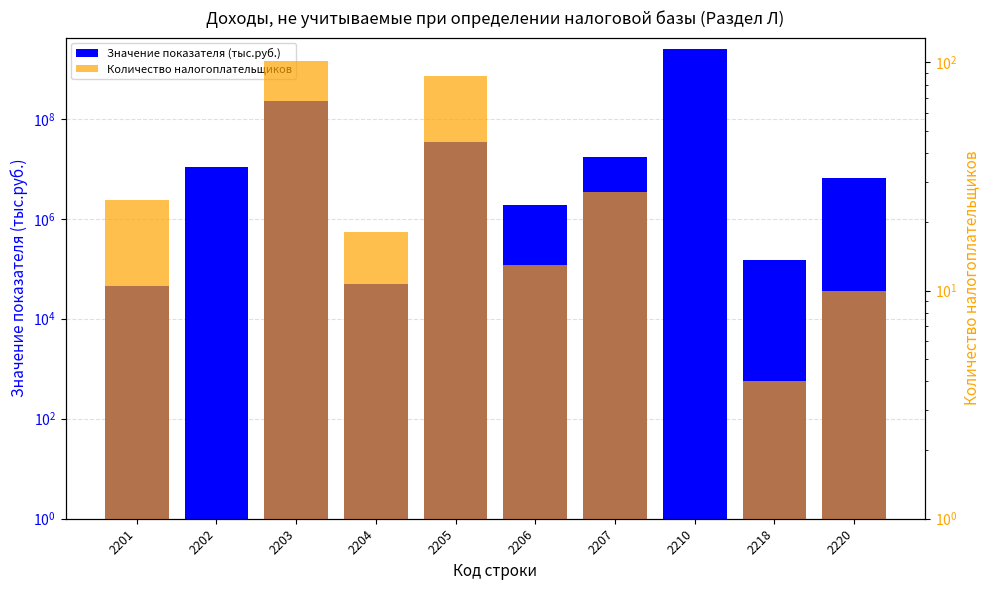

What is the value of the Значение показателя (тыс.руб.) bar at the 1st from the left?

45769